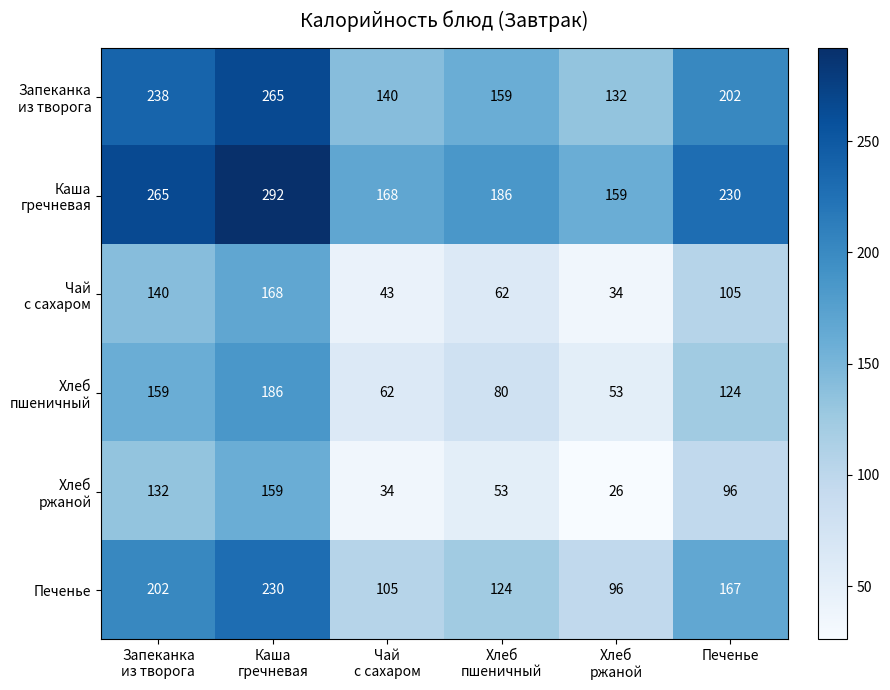

What is the difference between the highest and lowest values at Печенье?

134